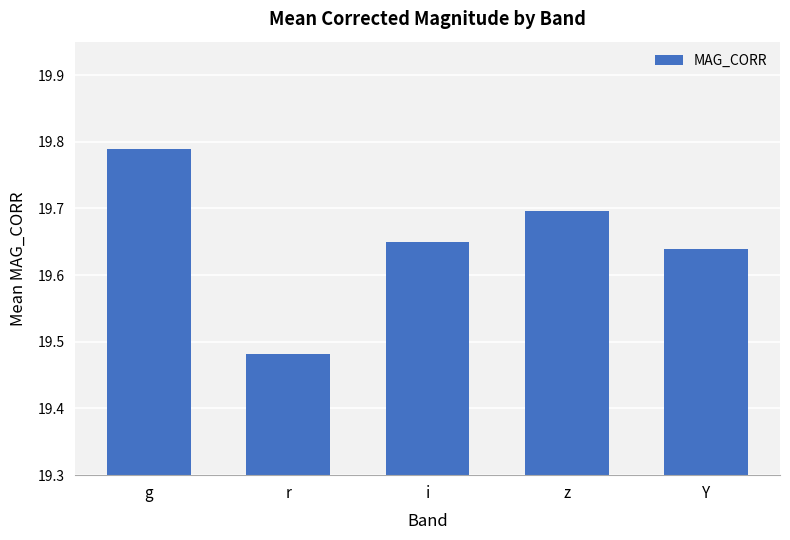

What position from the left is r?

2